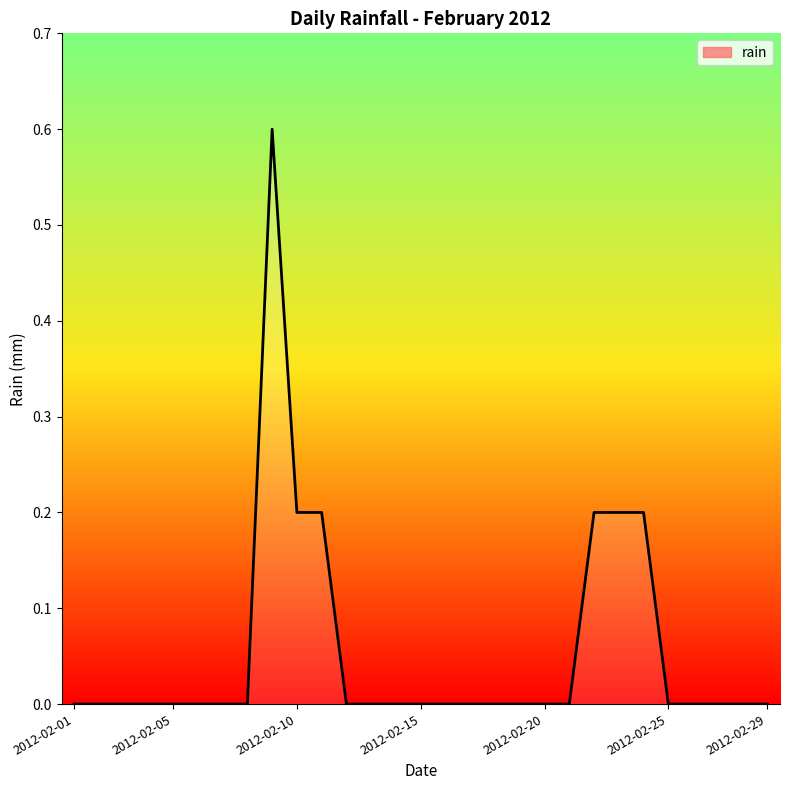

What is the maximum value shown in the chart?

0.6